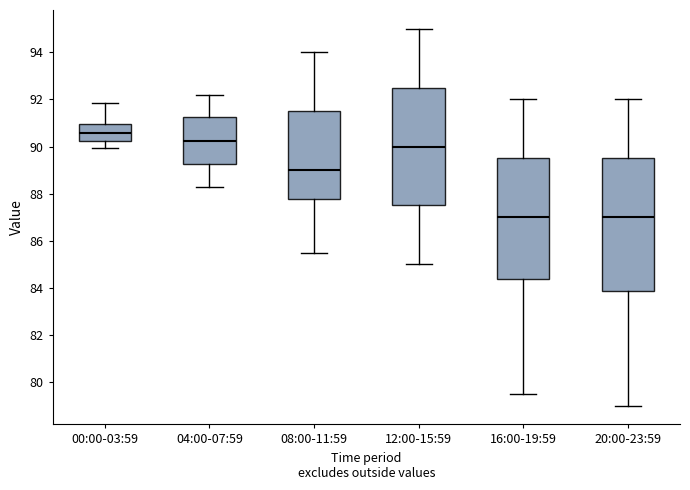

Reading left to right, read every box against the y-axis: the position of its median line, the range the box covers, and the ends of its whiskers. The values are not printed on the chart, so give them approximately, as read against the axis.

00:00-03:59: median 90.6, box 90.2 to 91.0, whiskers 90.0 to 91.8
04:00-07:59: median 90.2, box 89.2 to 91.2, whiskers 88.4 to 92.2
08:00-11:59: median 89.0, box 87.8 to 91.6, whiskers 85.6 to 94.0
12:00-15:59: median 90.0, box 87.6 to 92.6, whiskers 85.0 to 95.0
16:00-19:59: median 87.0, box 84.4 to 89.6, whiskers 79.6 to 92.0
20:00-23:59: median 87.0, box 83.8 to 89.6, whiskers 79.0 to 92.0